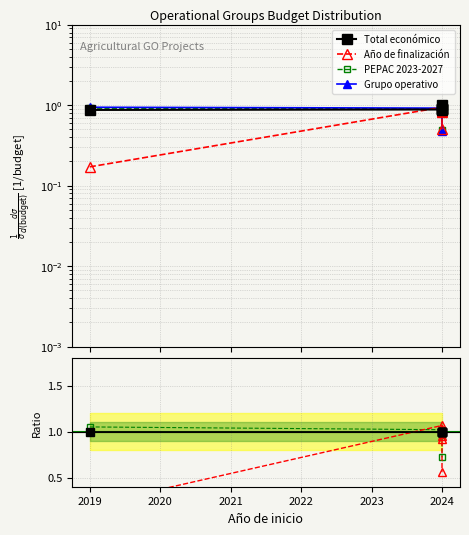

Which series has the widest spread of values?

Año de finalización